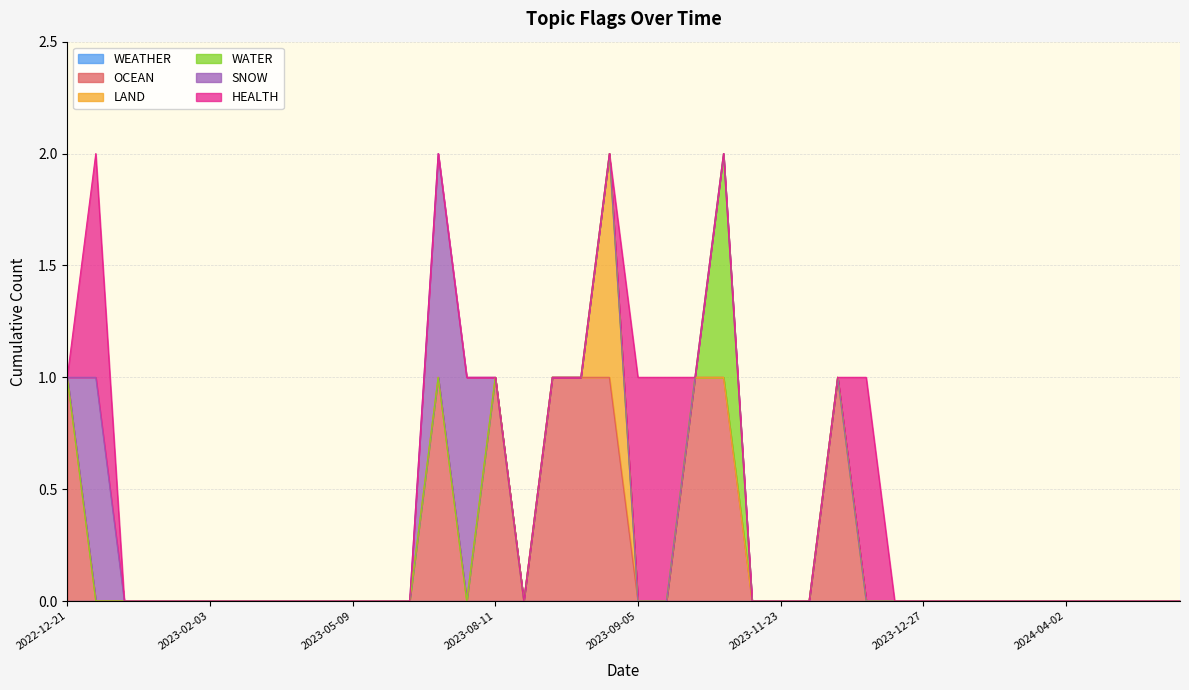

Rank the categories by SNOW value from highest to lowest.

2023-01-09, 2023-07-31, 2023-08-04, 2022-12-21, 2023-01-11, 2023-01-11, 2023-01-17, 2023-02-03, 2023-02-07, 2023-02-15, 2023-03-21, 2023-04-17, 2023-05-09, 2023-05-19, 2023-06-07, 2023-08-11, 2023-08-11, 2023-08-16, 2023-08-25, 2023-08-28, 2023-09-05, 2023-09-13, 2023-09-14, 2023-10-02, 2023-11-06, 2023-11-23, 2023-12-08, 2023-12-11, 2023-12-11, 2023-12-12, 2023-12-27, 2024-01-17, 2024-01-26, 2024-01-31, 2024-02-22, 2024-04-02, 2024-04-03, 2024-05-02, 2024-05-07, 2024-05-24